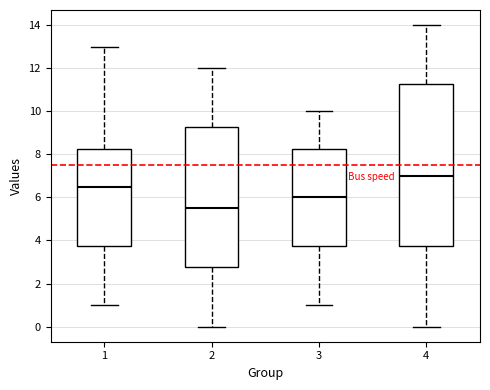

Reading left to right, read every box against the y-axis: the position of its median line, the range the box covers, and the ends of its whiskers. The values are not printed on the chart, so give them approximately, as read against the axis.

1: median 6.6, box 3.8 to 8.2, whiskers 1.0 to 13.0
2: median 5.6, box 2.8 to 9.2, whiskers 0.0 to 12.0
3: median 6.0, box 3.8 to 8.2, whiskers 1.0 to 10.0
4: median 7.0, box 3.8 to 11.2, whiskers 0.0 to 14.0